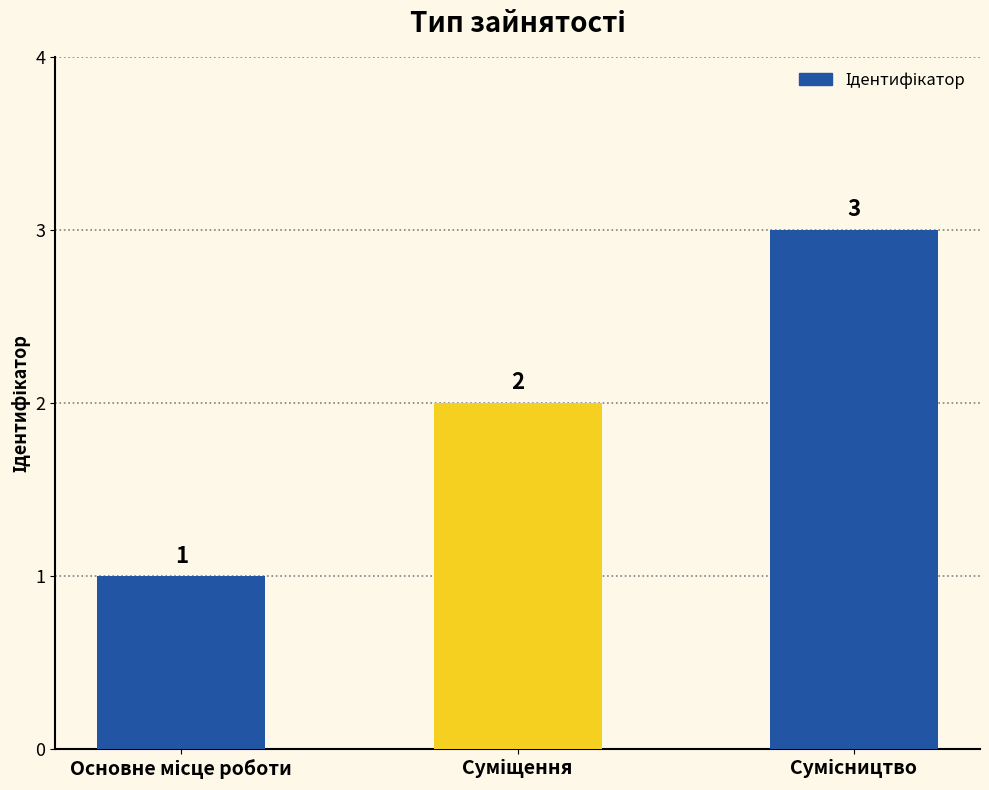

How many values are between 1 and 3?

3